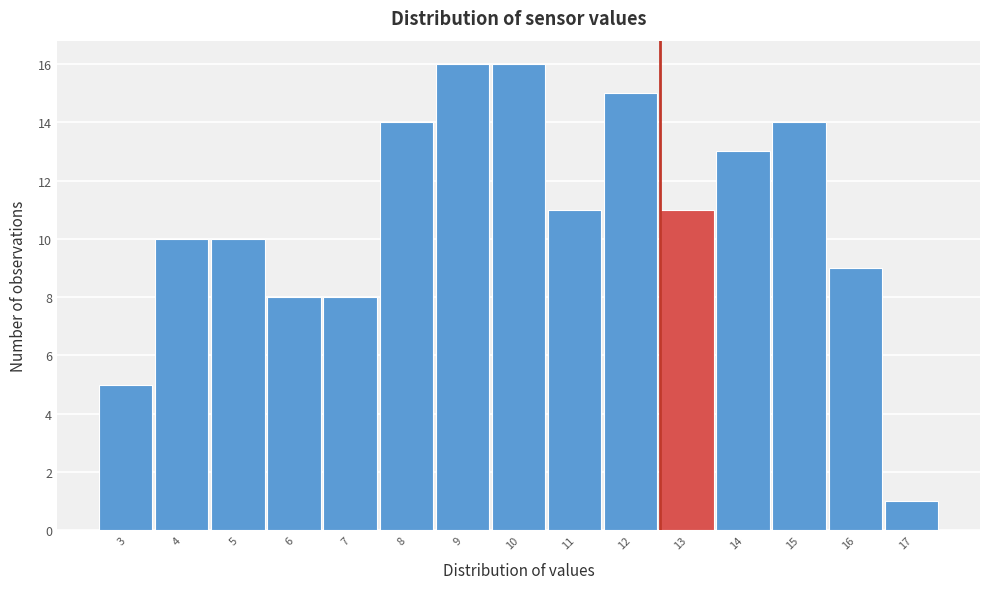

Reading left to right, what are all the values shown in this chart?

3=5	4=10	5=10	6=8	7=8	8=14	9=16	10=16	11=11	12=15	13=11	14=13	15=14	16=9	17=1